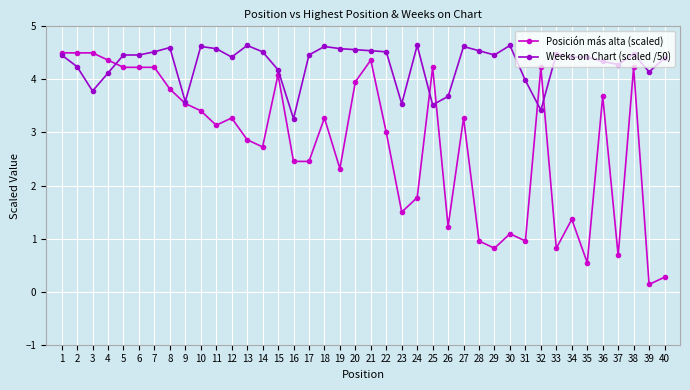

True or false: Posición más alta (scaled) and Weeks on Chart (scaled /50) cross at least once.

True